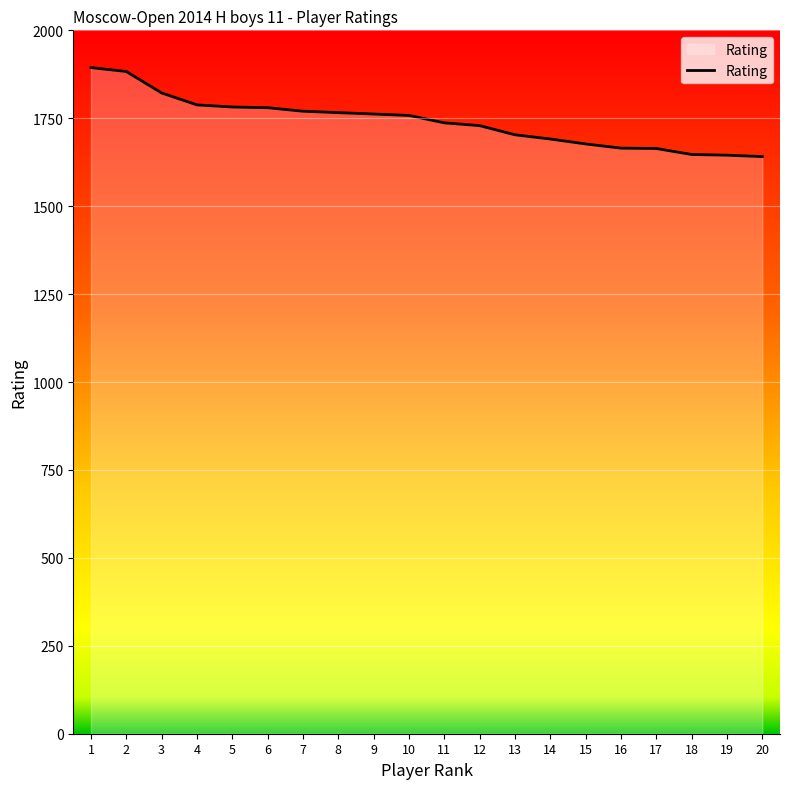

What is the greatest value displayed?

1894